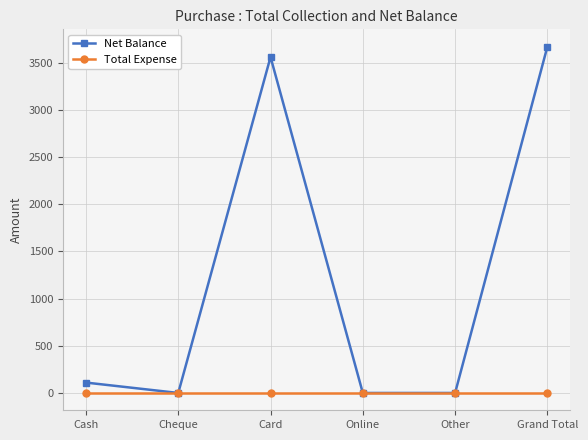

Reading left to right, transcribe all the data shown in this chart.

Net Balance: 110	0	3560	0	0	3670
Total Expense: 0	0	0	0	0	0